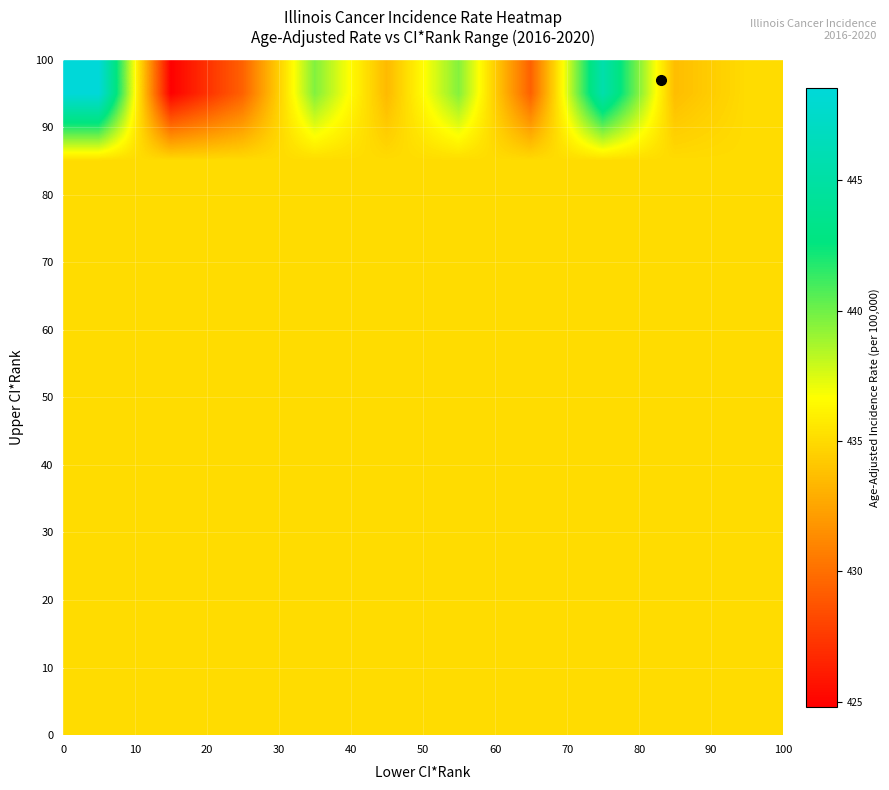

At how many categories does at least one series exceed 428?

10